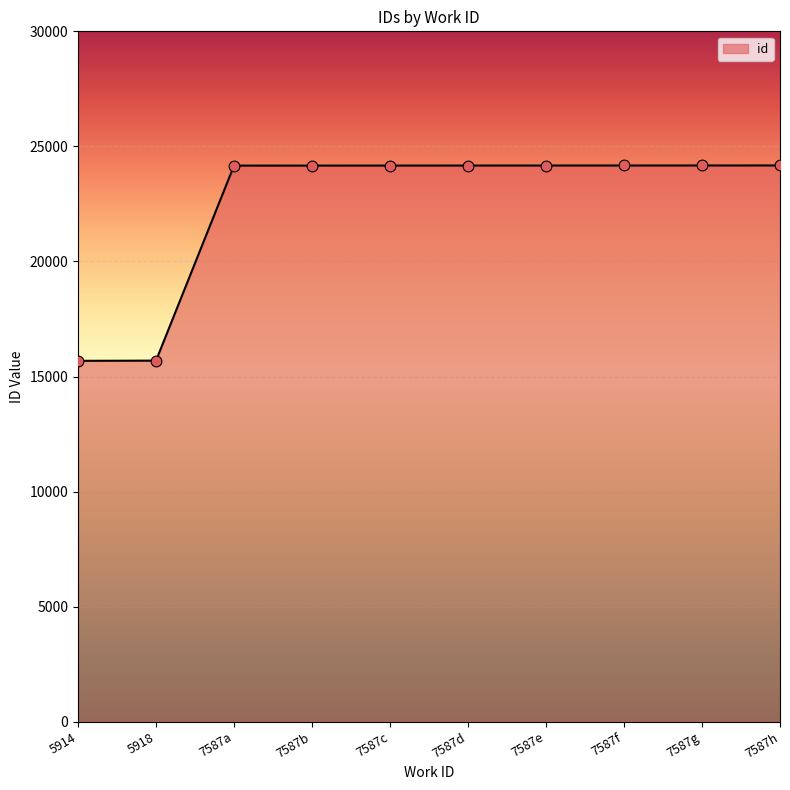

Which has a higher value, 7587f or 5914?

7587f